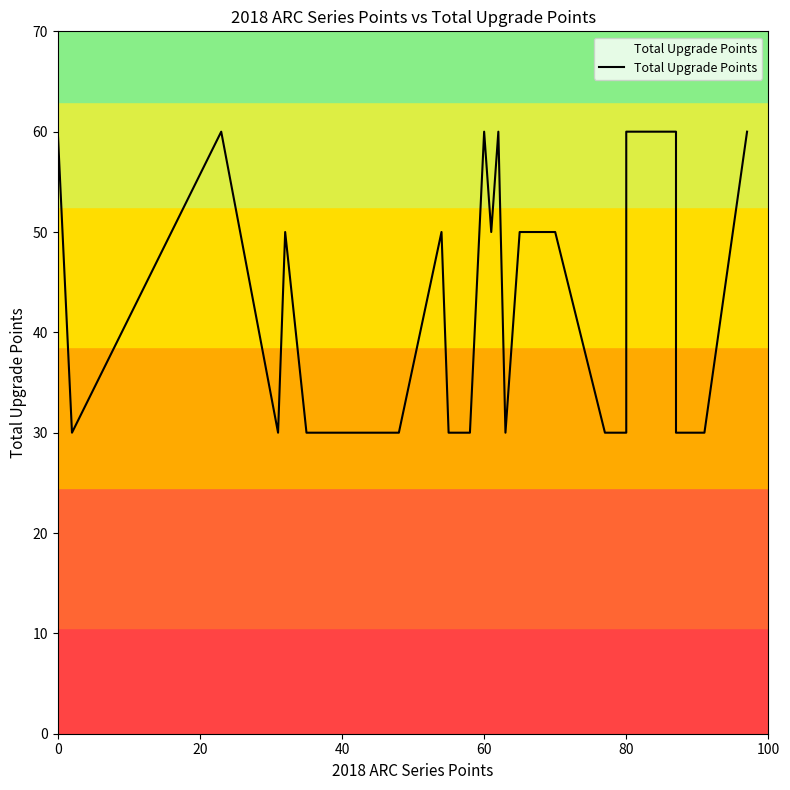

How many lines are shown in the chart?

1